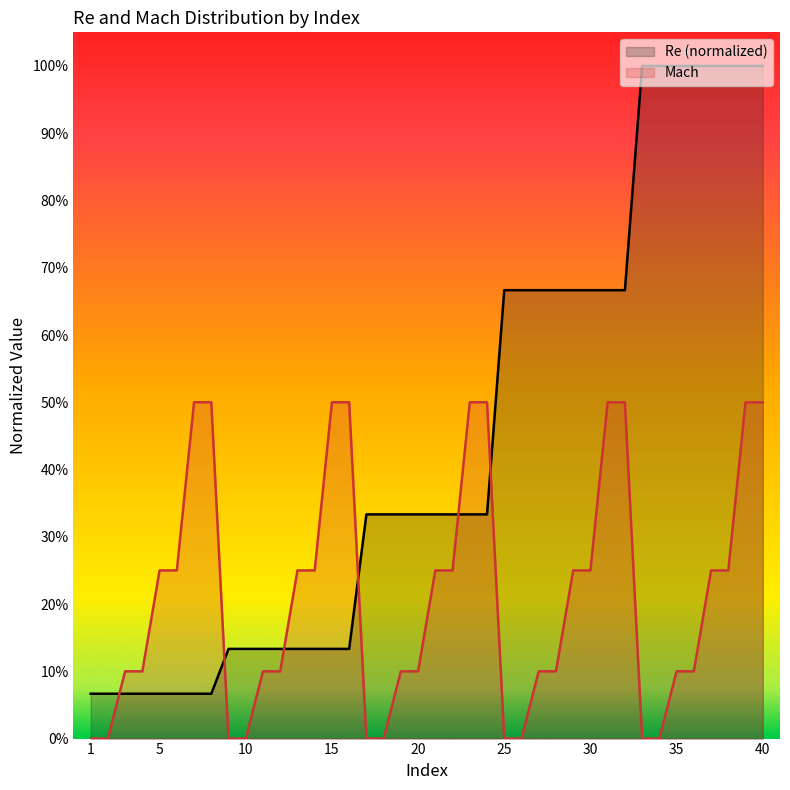

Between 36 and 38, which series saw the biggest shift?

Mach